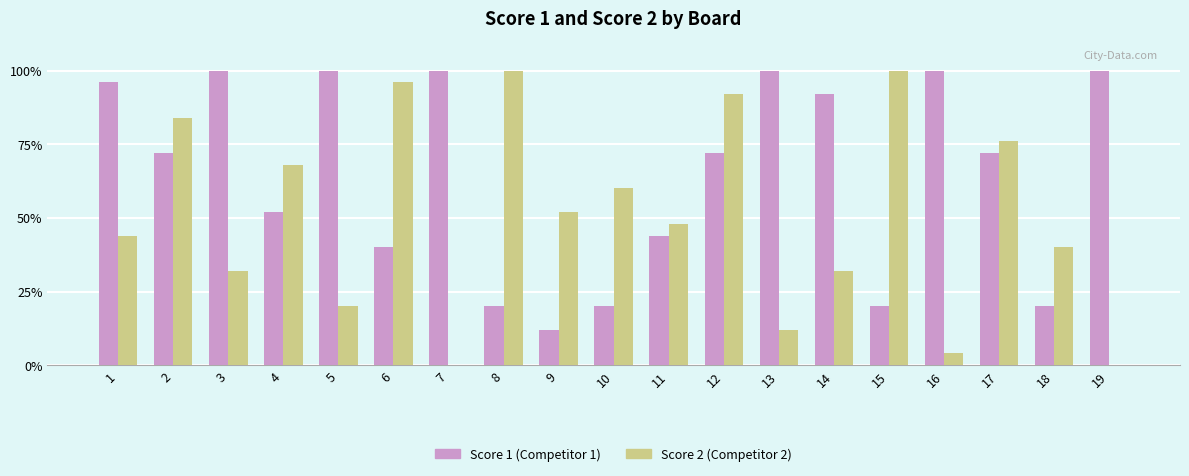

What is the sum of all Score 2 (Competitor 2) values?

960